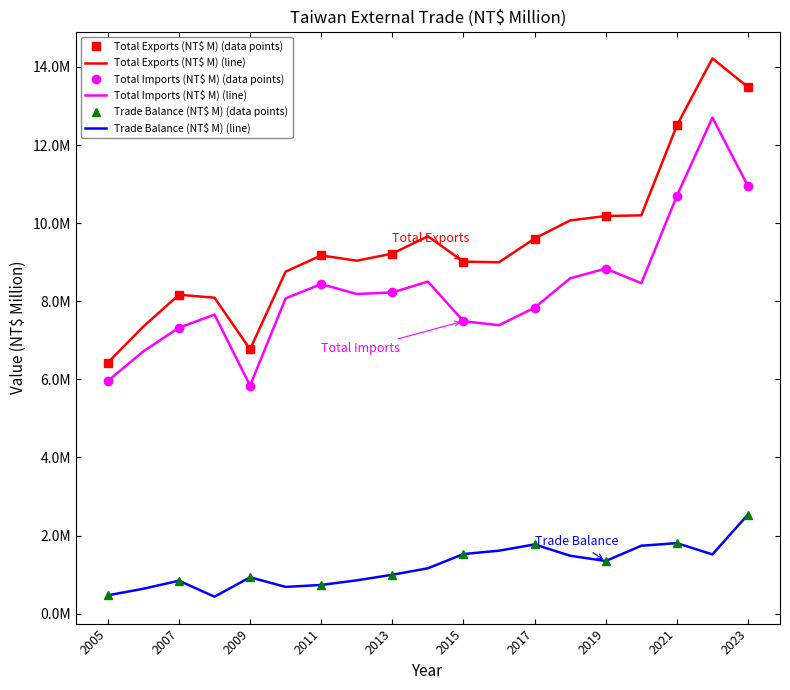

At which label does Trade Balance (NT$ M) first exceed 1160560?

2015